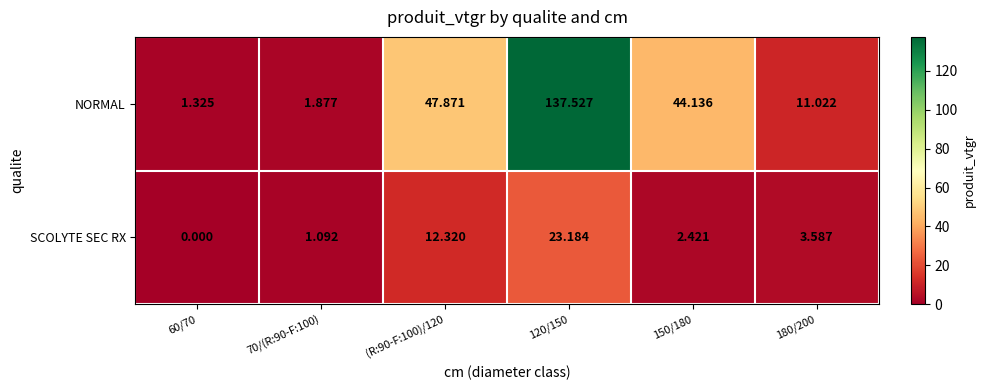

At which category is the sum across all series the highest?

120/150